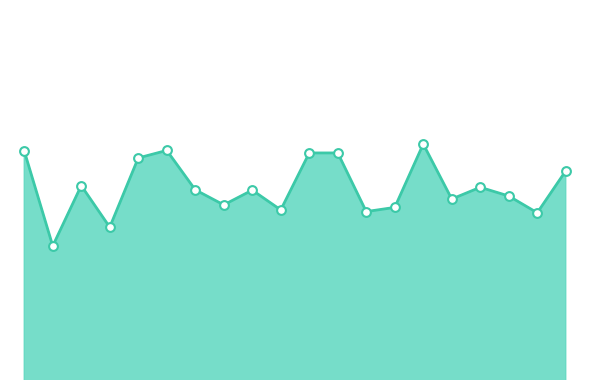

Which series reaches the minimum Y coordinate?

SDS_P1_line